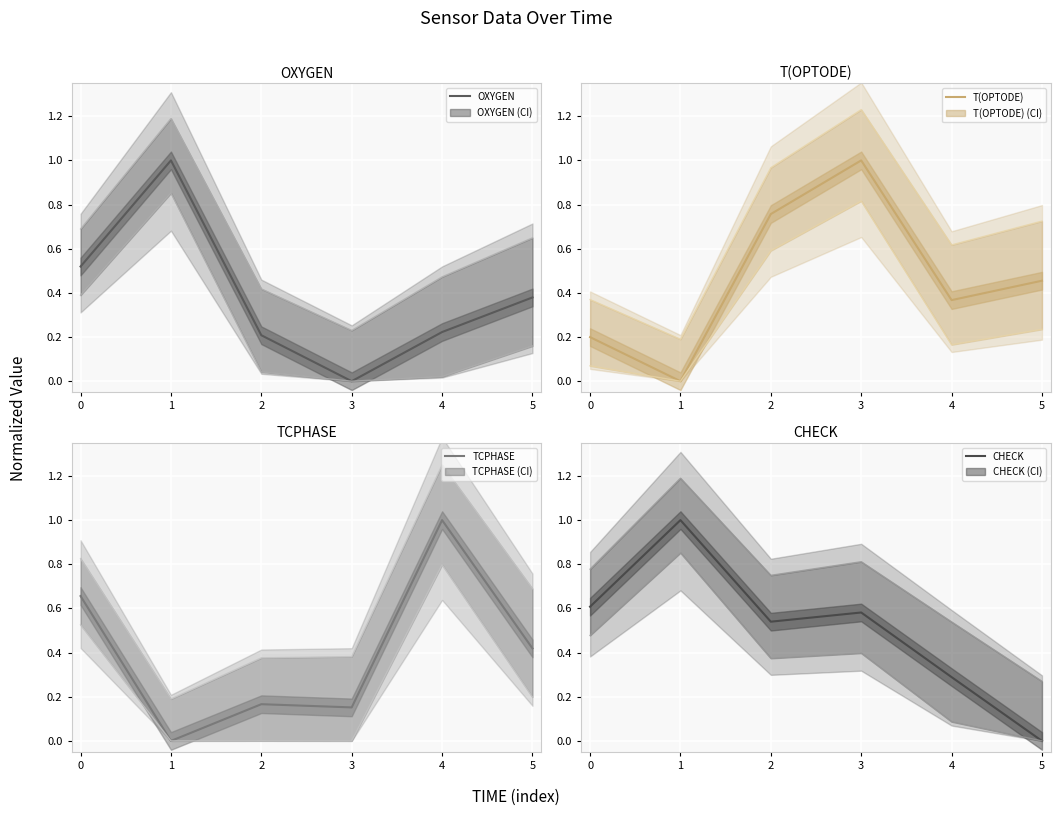

How many intersections are there between T(OPTODE) and CHECK?

1